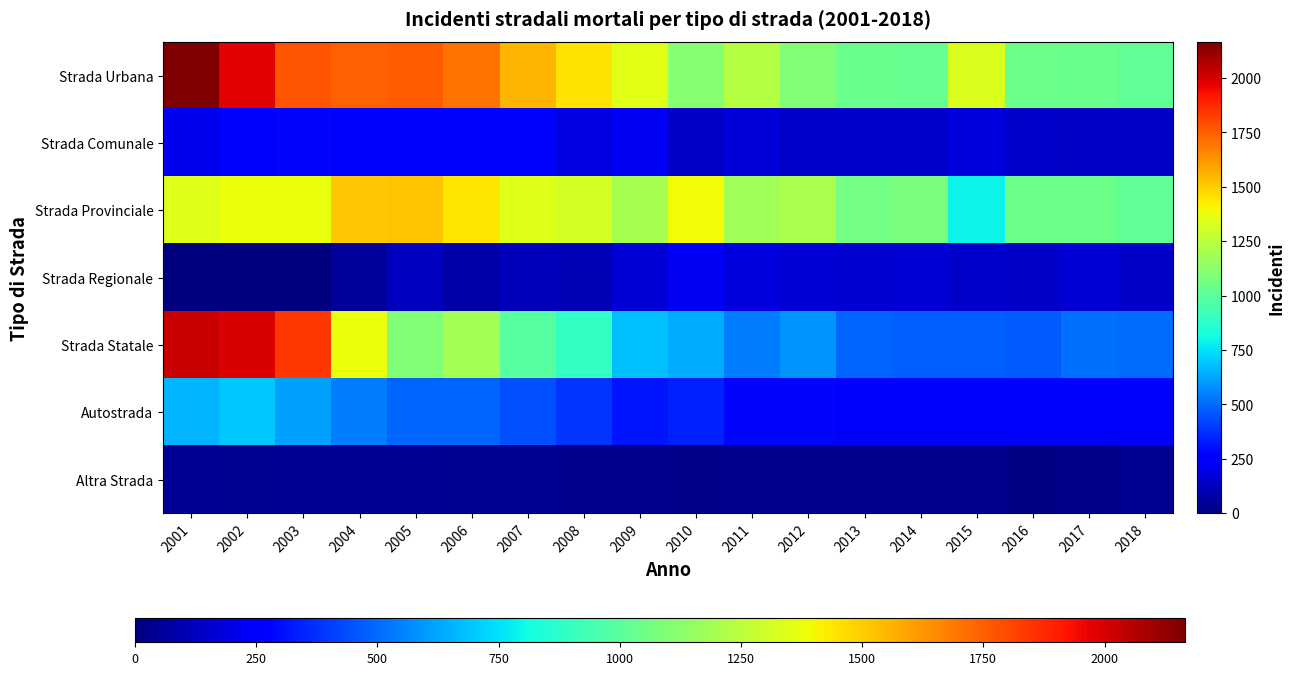

Reading left to right, what are all the values shown in this chart?

Strada Urbana: 2001=2166	2002=1973	2003=1774	2004=1745	2005=1757	2006=1709	2007=1551	2008=1451	2009=1351	2010=1110	2011=1227	2012=1096	2013=1034	2014=1031	2015=1334	2016=1044	2017=1037	2018=1009
Strada Comunale: 2001=218	2002=261	2003=283	2004=276	2005=239	2006=241	2007=242	2008=188	2009=223	2010=143	2011=175	2012=152	2013=145	2014=151	2015=178	2016=147	2017=143	2018=136
Strada Provinciale: 2001=1343	2002=1372	2003=1371	2004=1508	2005=1522	2006=1442	2007=1342	2008=1314	2009=1196	2010=1396	2011=1179	2012=1204	2013=1062	2014=1076	2015=795	2016=1045	2017=1047	2018=1010
Strada Regionale: 2001=0	2002=0	2003=0	2004=57	2005=124	2006=77	2007=112	2008=102	2009=169	2010=222	2011=184	2012=169	2013=159	2014=163	2015=148	2016=141	2017=162	2018=136
Strada Statale: 2001=2023	2002=1989	2003=1839	2004=1379	2005=1098	2006=1191	2007=988	2008=889	2009=683	2010=641	2011=534	2012=585	2013=483	2014=482	2015=476	2016=469	2017=514	2018=502
Autostrada: 2001=656	2002=695	2003=613	2004=534	2005=483	2006=483	2007=446	2008=388	2009=320	2010=341	2011=287	2012=283	2013=252	2014=244	2015=272	2016=245	2017=253	2018=258
Altra Strada: 2001=49	2002=42	2003=49	2004=49	2005=48	2006=35	2007=37	2008=32	2009=31	2010=18	2011=30	2012=26	2013=26	2014=28	2015=33	2016=14	2017=22	2018=35